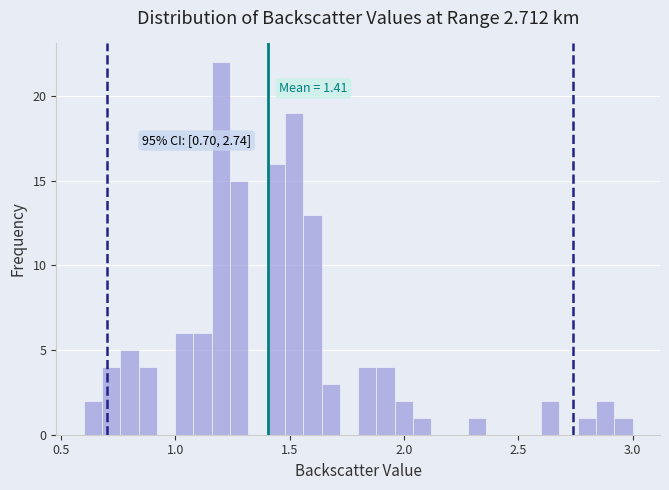

Read against the x-axis, roughly where is the centre of the tallest bar?

1.20